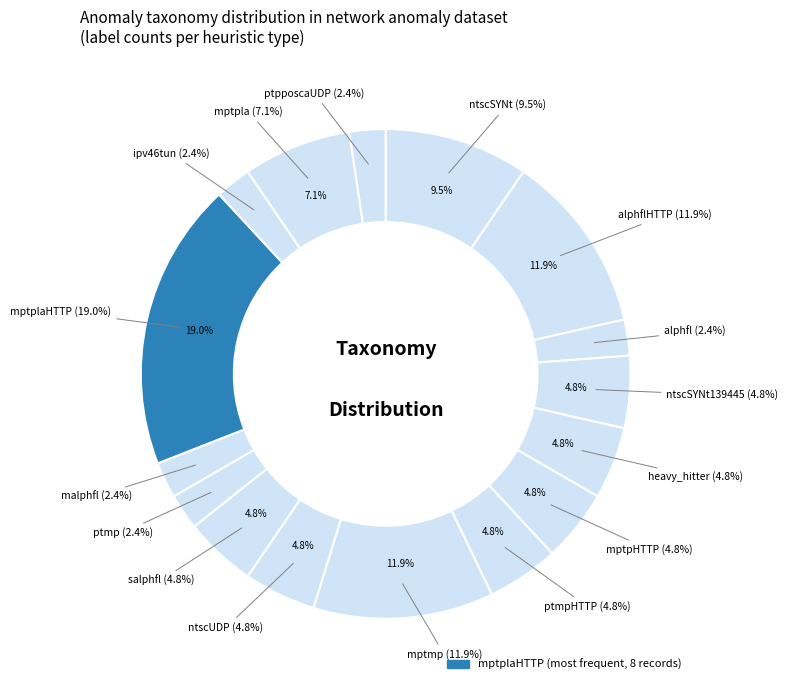

The ipv46tun slice represents 2% of the pie. True or false?

True